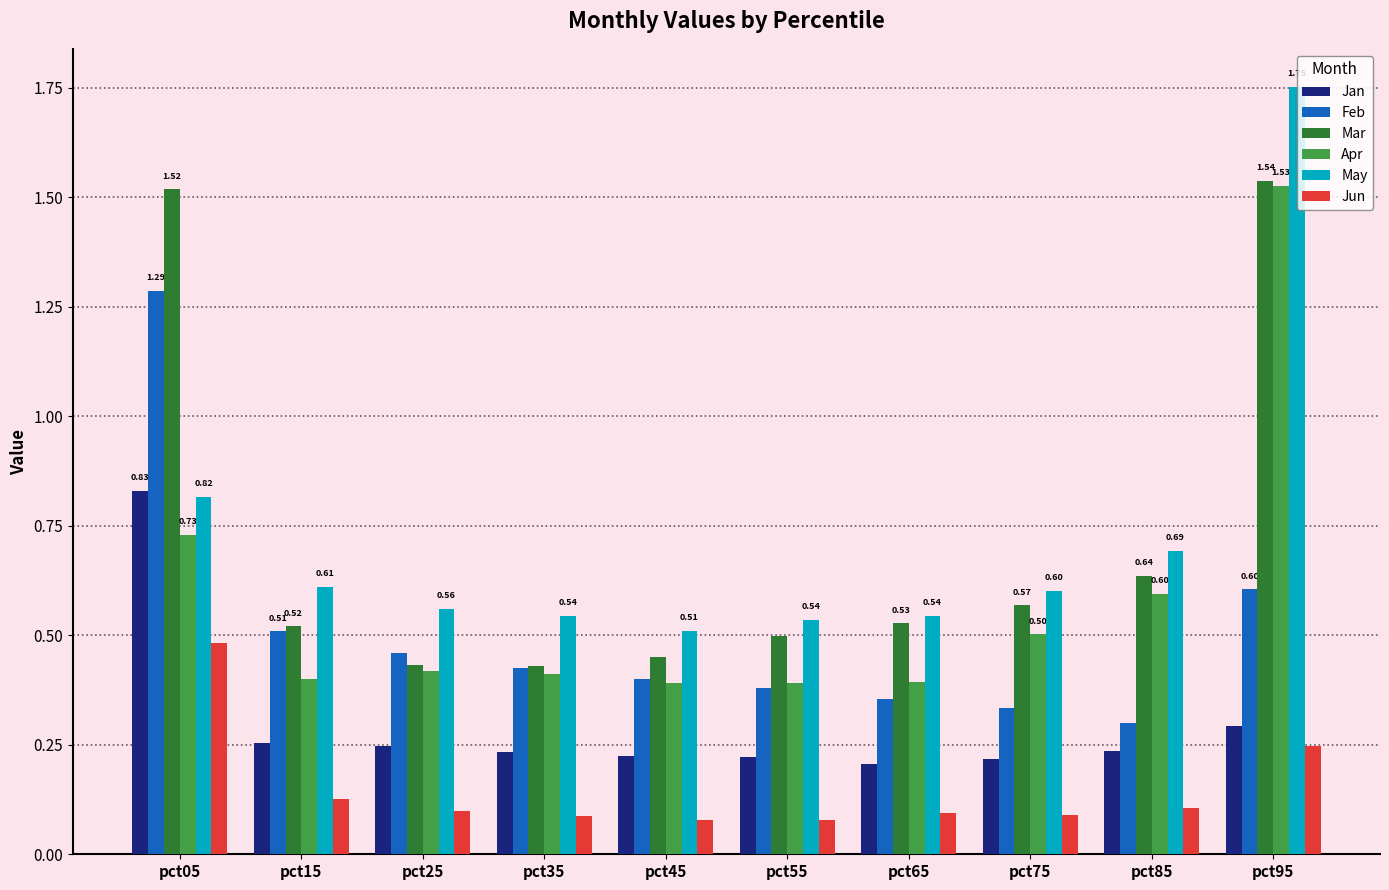

How many categories are shown in the chart?

10